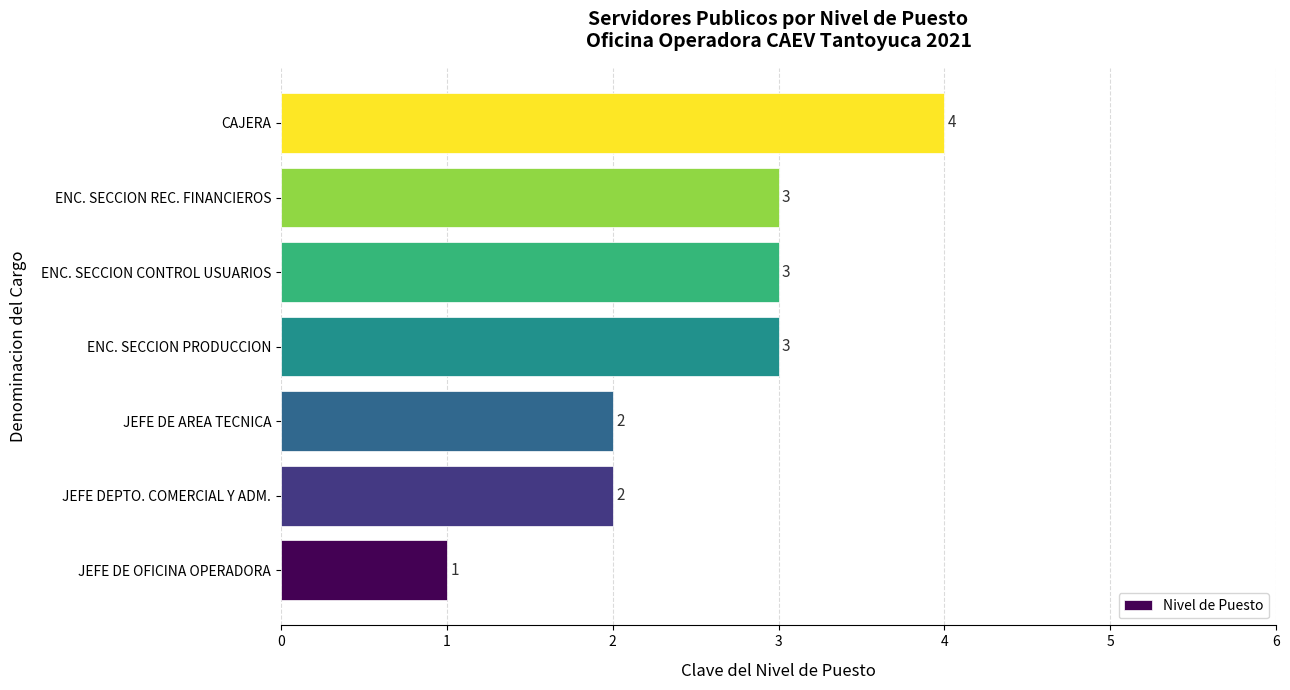

Read the value at ENC. SECCION REC. FINANCIEROS.

3